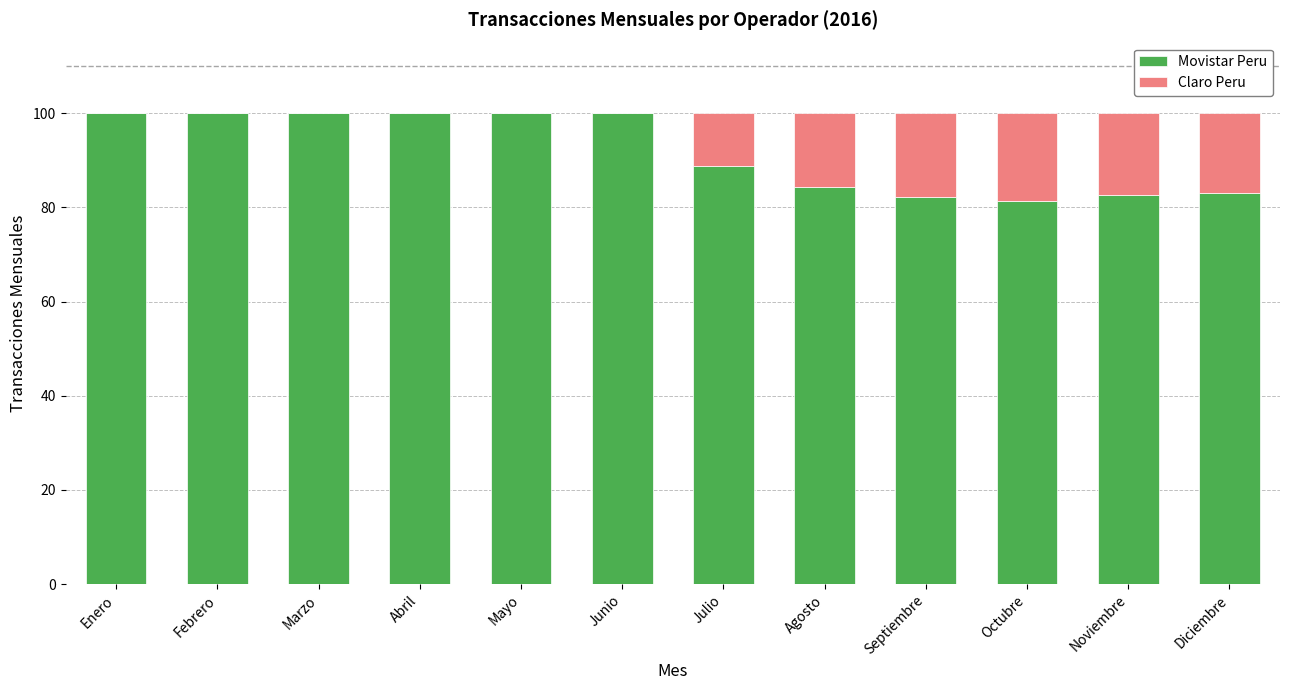

What is the total value across all series at Marzo?

100.0